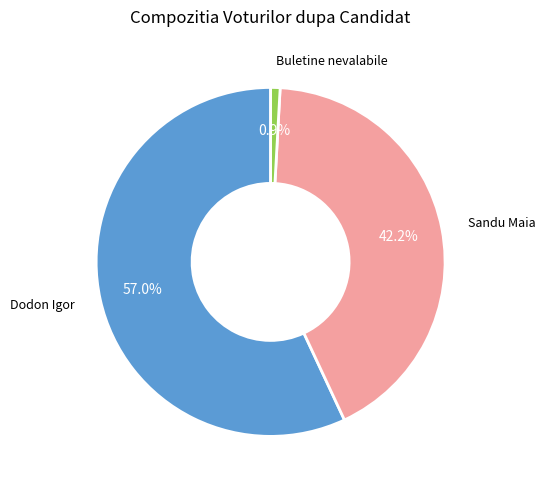

Does any single category account for the majority?

Yes